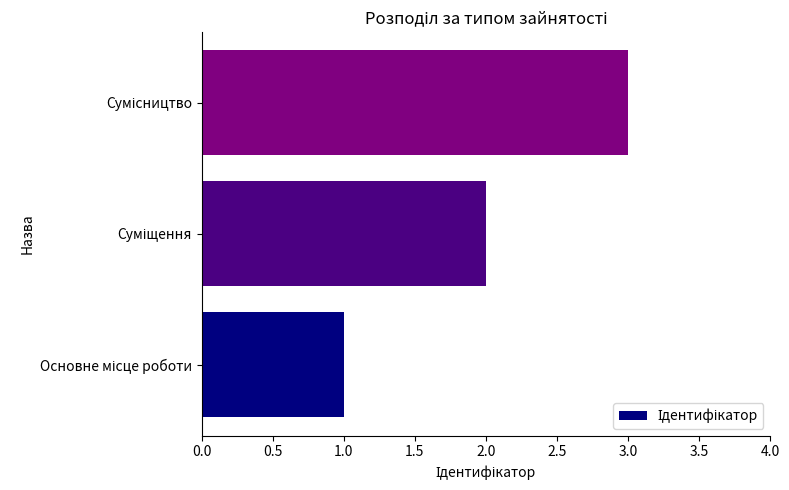

What is the sum of all values?

6